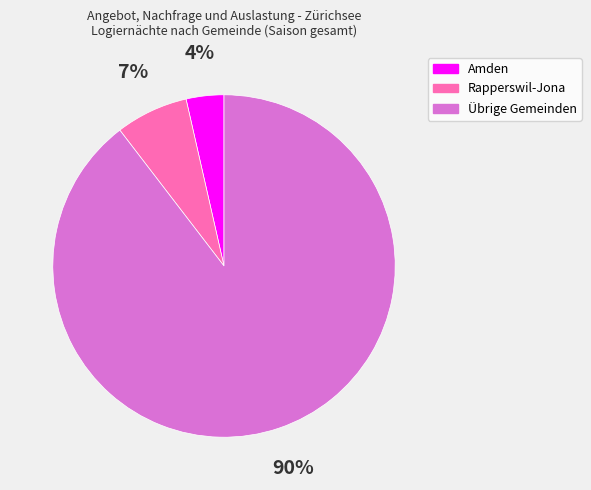

To the nearest percent, what portion does Amden represent?

4%